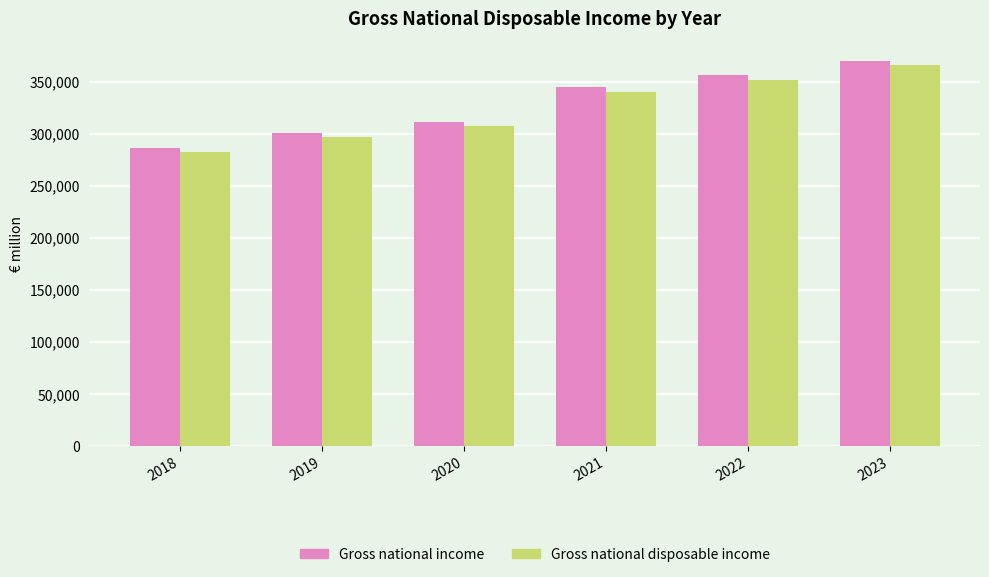

How many series are shown in this chart?

2